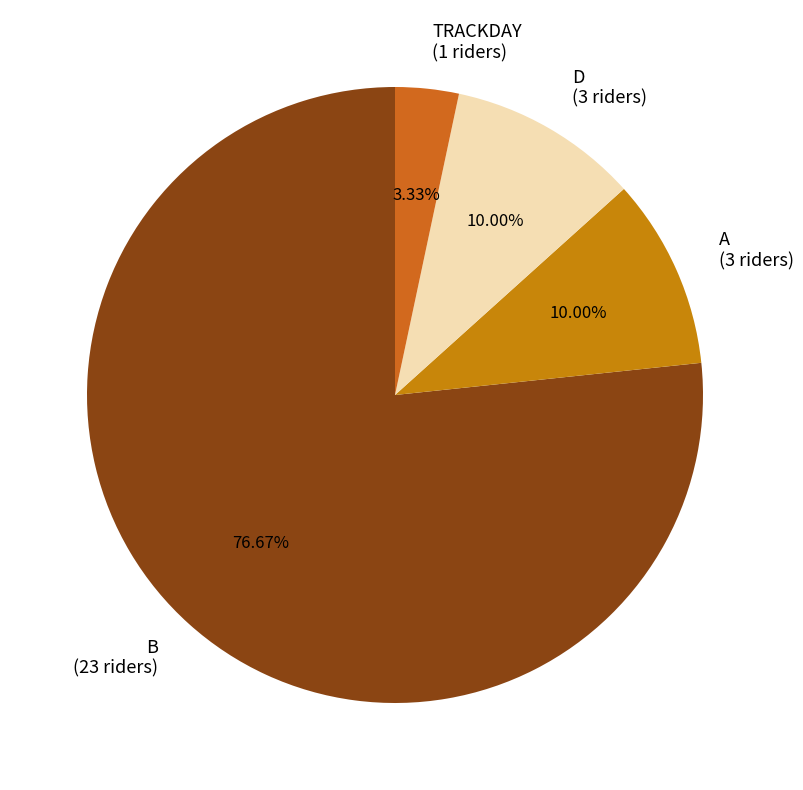

What is the ratio of the value at B to the value at A?

7.7